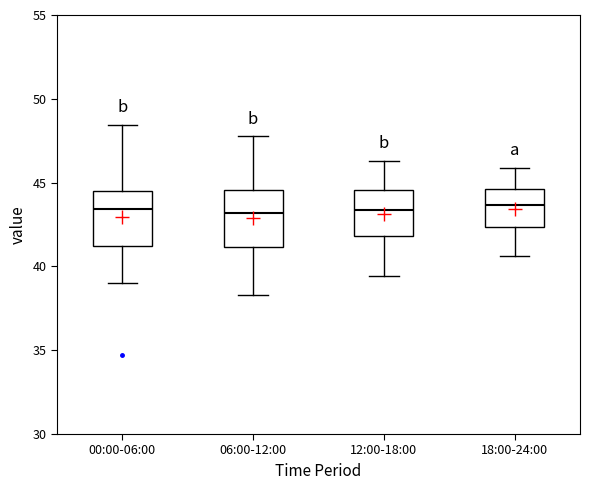

Reading left to right, transcribe this box plot: for each box, give where its median line is, the range the box spans, and where its two whiskers end, as read against the y-axis. The values are not printed on the chart, so give them approximately, as read against the axis.

00:00-06:00: median 43.5, box 41.0 to 44.5, whiskers 39.0 to 48.5
06:00-12:00: median 43.0, box 41.0 to 44.5, whiskers 38.5 to 48.0
12:00-18:00: median 43.5, box 42.0 to 44.5, whiskers 39.5 to 46.5
18:00-24:00: median 43.5, box 42.5 to 44.5, whiskers 40.5 to 46.0